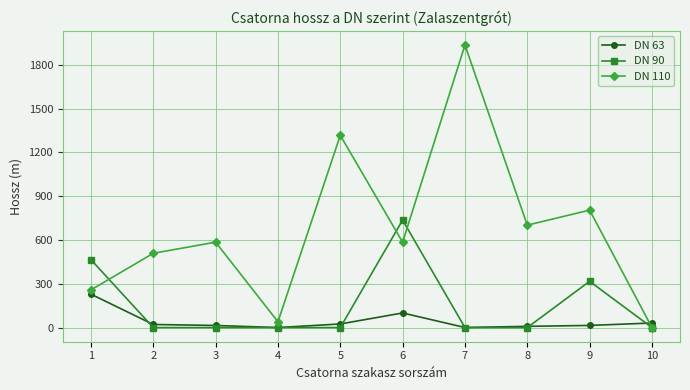

At which category is the sum across all series the highest?

7